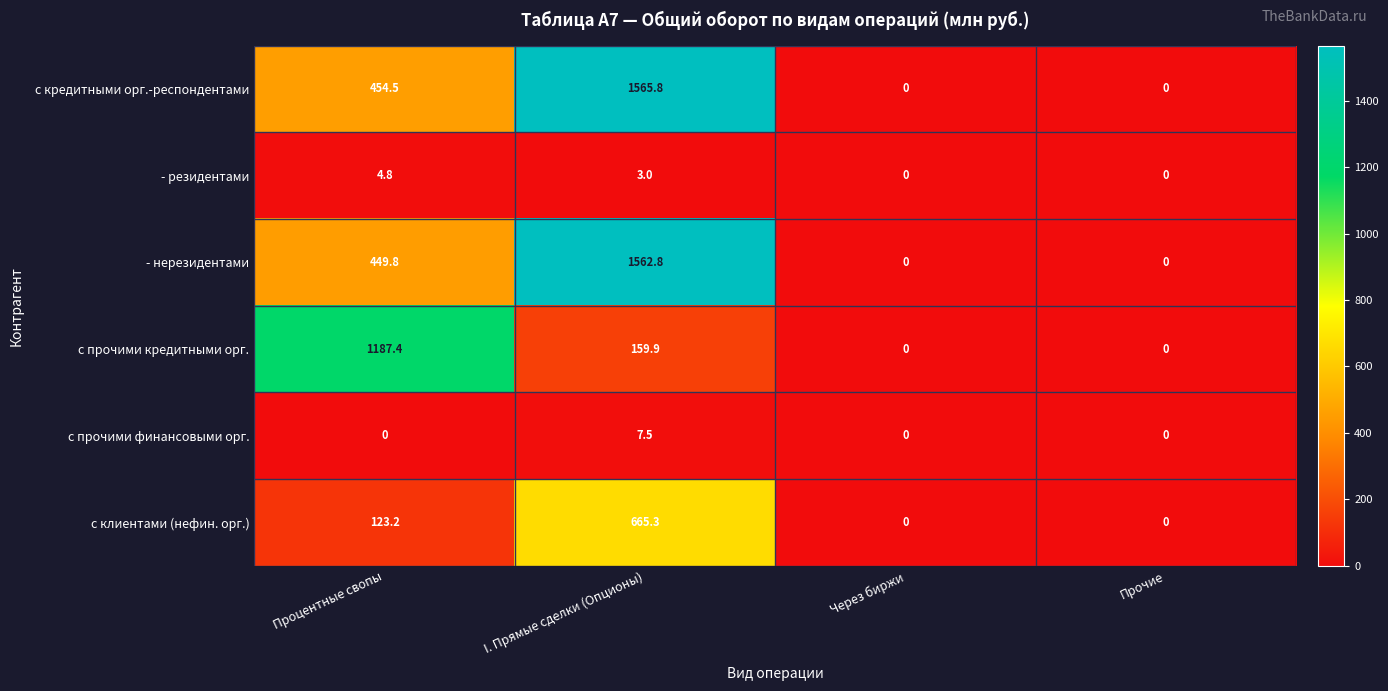

Between I. Прямые сделки (Опционы) and Прочие, which series saw the biggest shift?

с кредитными орг.-респондентами